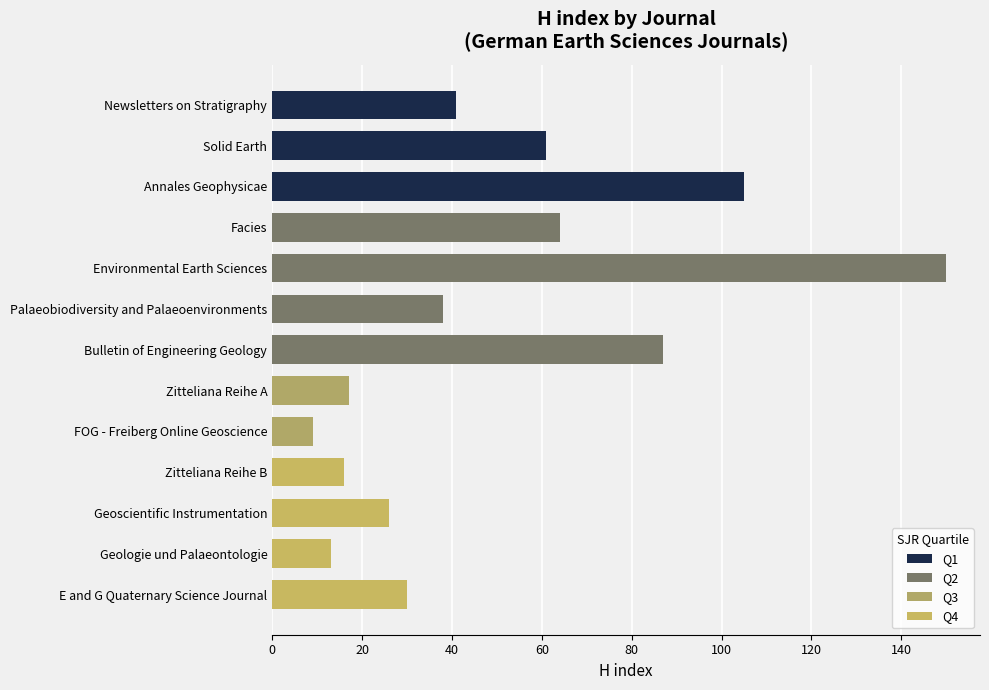

What is the difference between the second highest and minimum values?

96